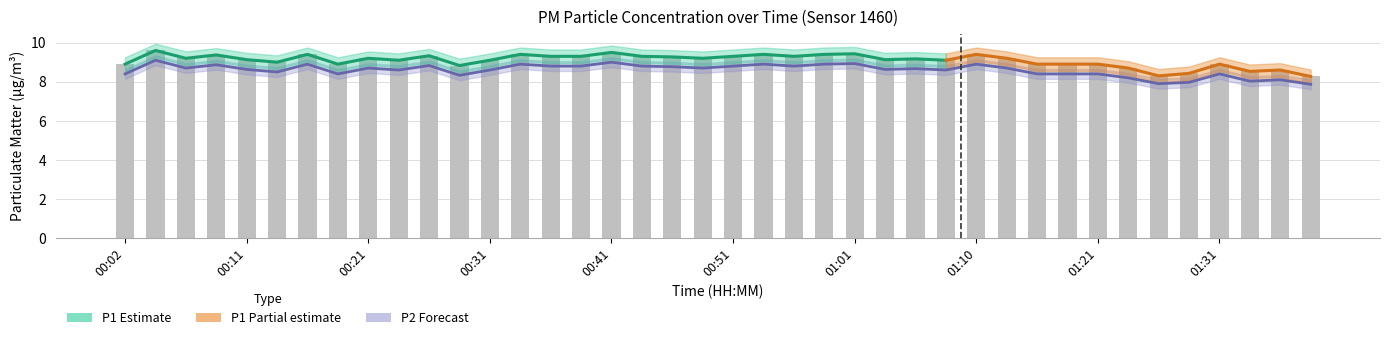

What is the value of the P1 bar at the 39th from the left?

8.6